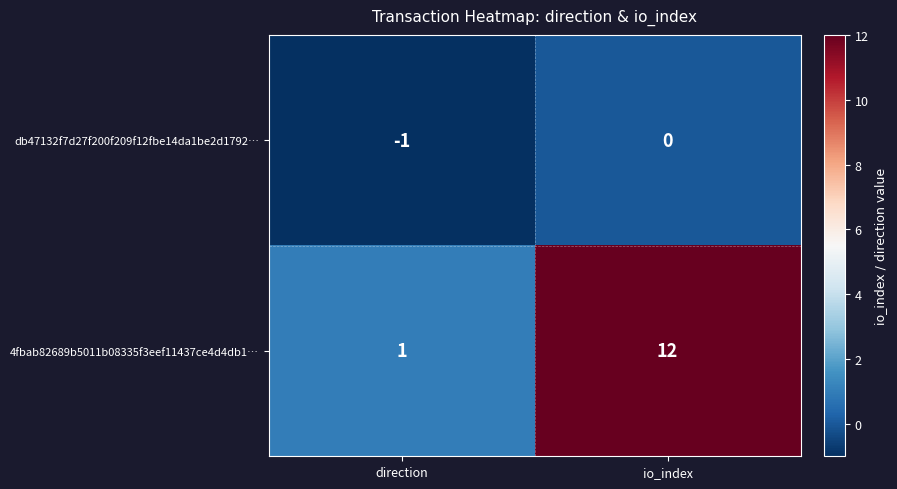

Rank the series at io_index from lowest to highest value.

db47132f7d27f200f209f12fbe14da1be2d1792…, 4fbab82689b5011b08335f3eef11437ce4d4db1…